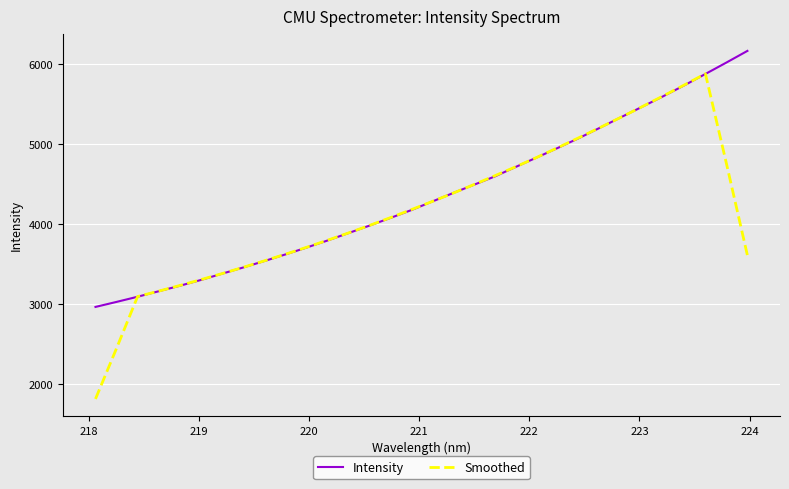

Count the number of data series in this chart.

2